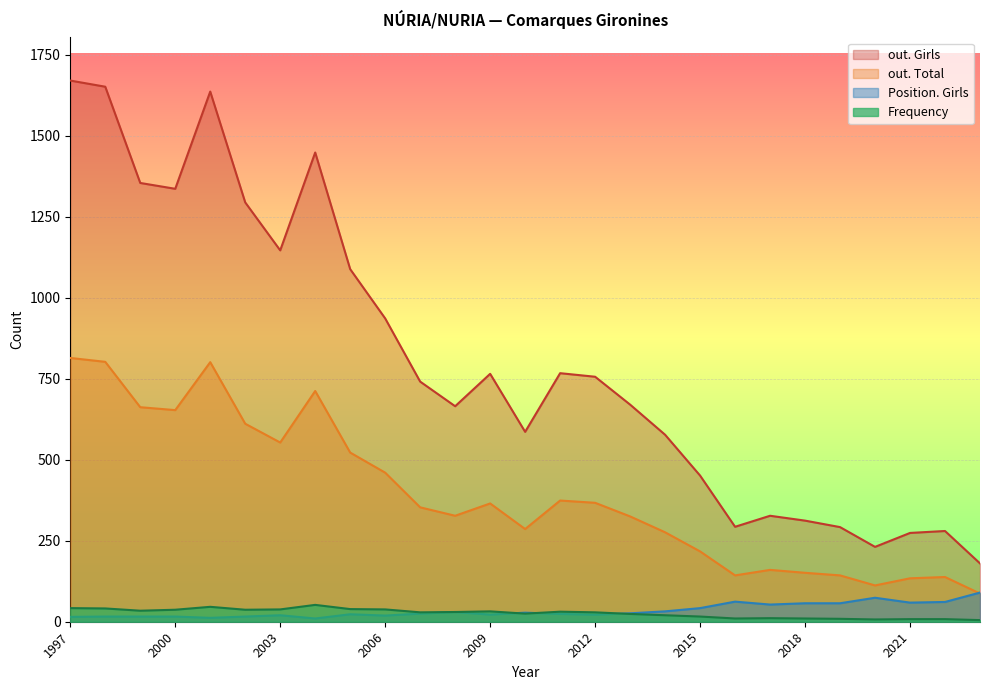

At how many categories does at least one series exceed 322?

20